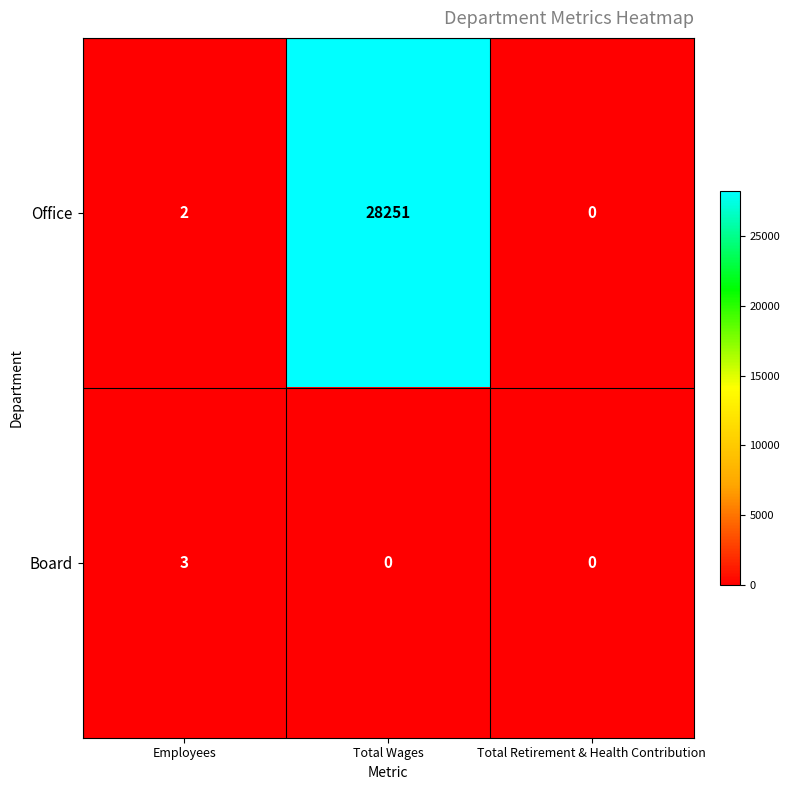

List the series in order of their overall mean, lowest first.

Board, Office